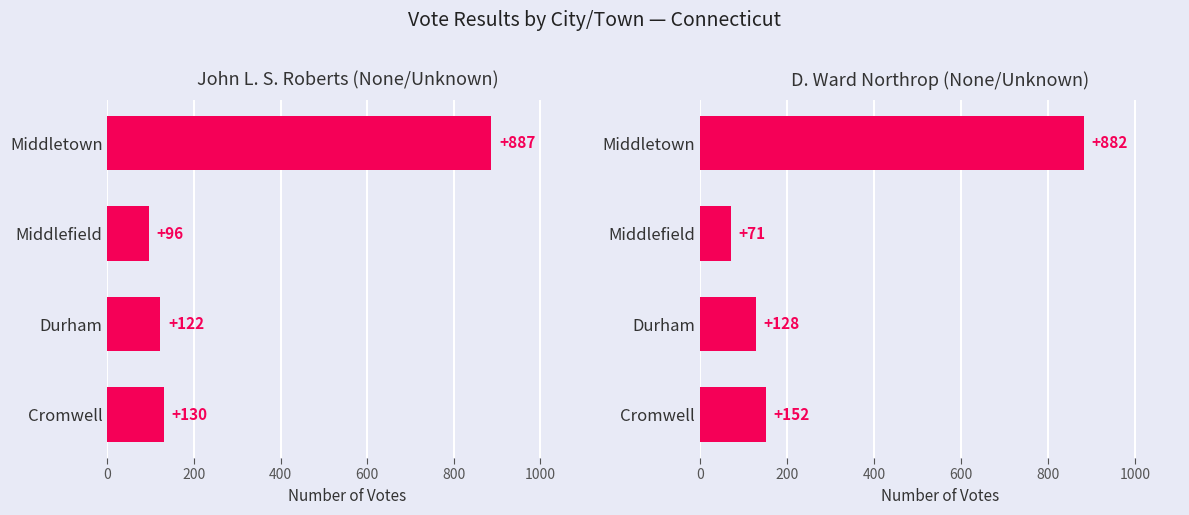

Count the number of categories in the chart.

4